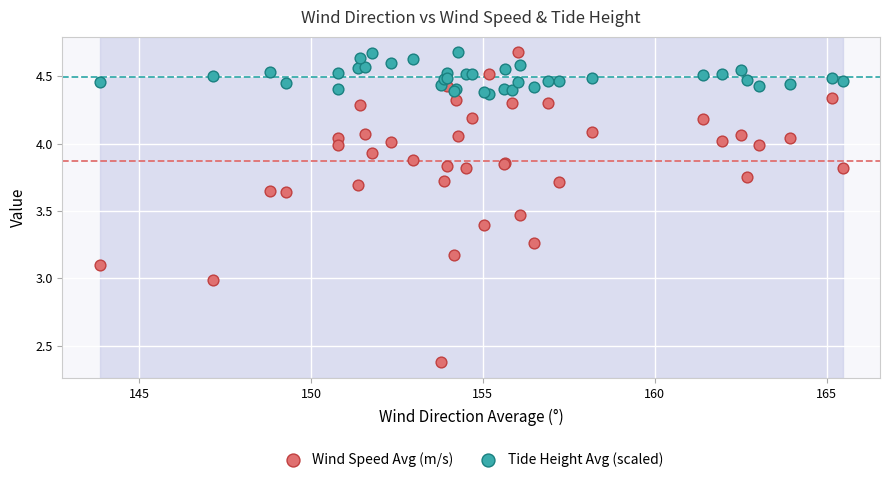

What is the X range (max minus min) for the scatter plot?

21.6